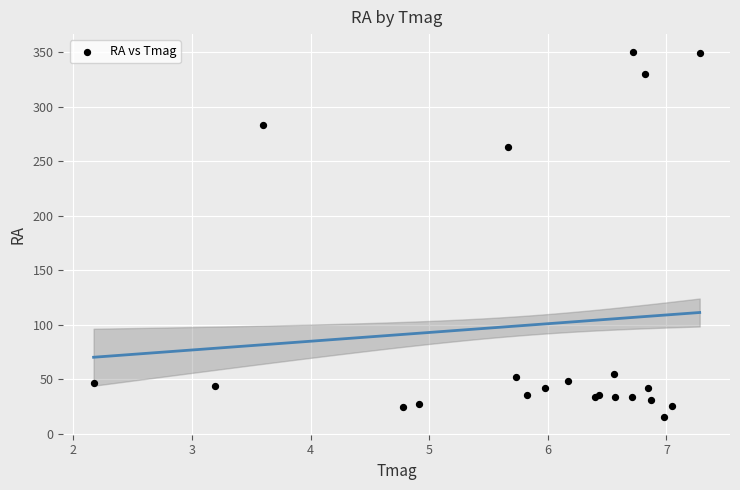

What Y value in the scatter plot is closest to 182?

263.2